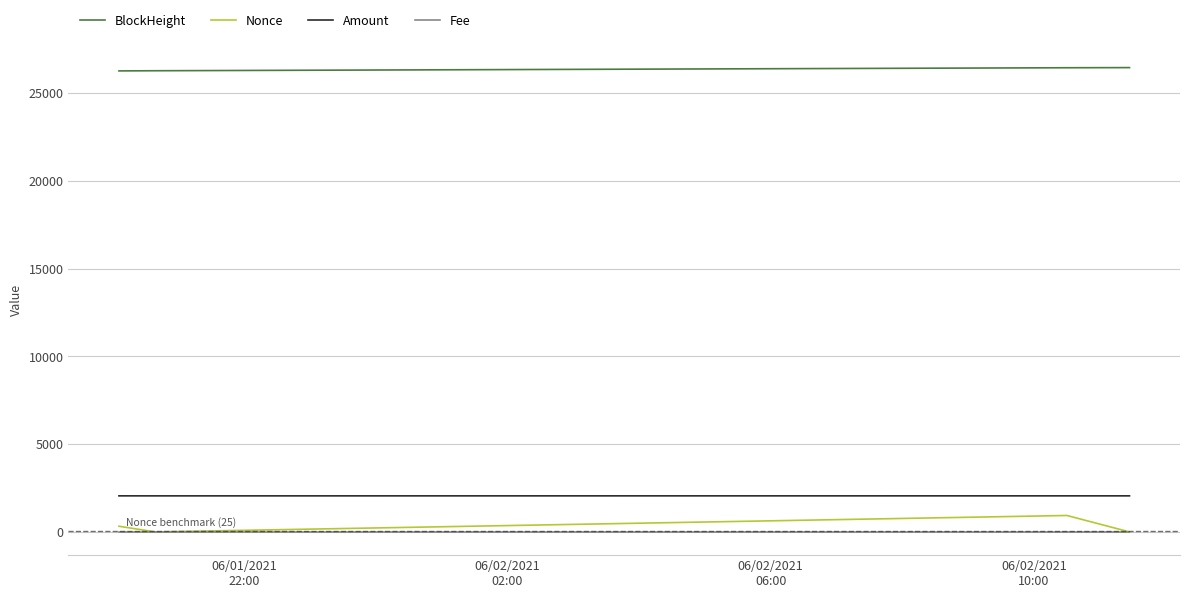

True or false: Fee and Amount intersect in this chart.

False